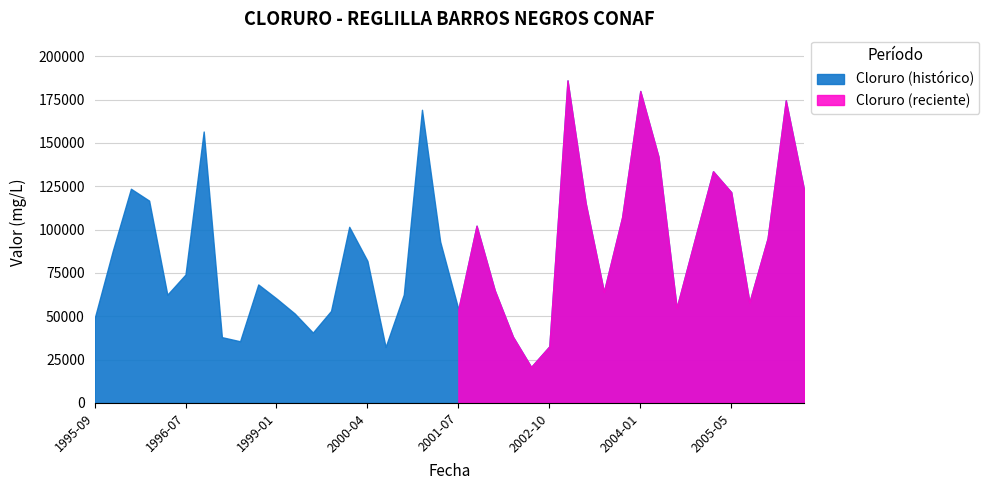

What position from the left is 2002-01?

23